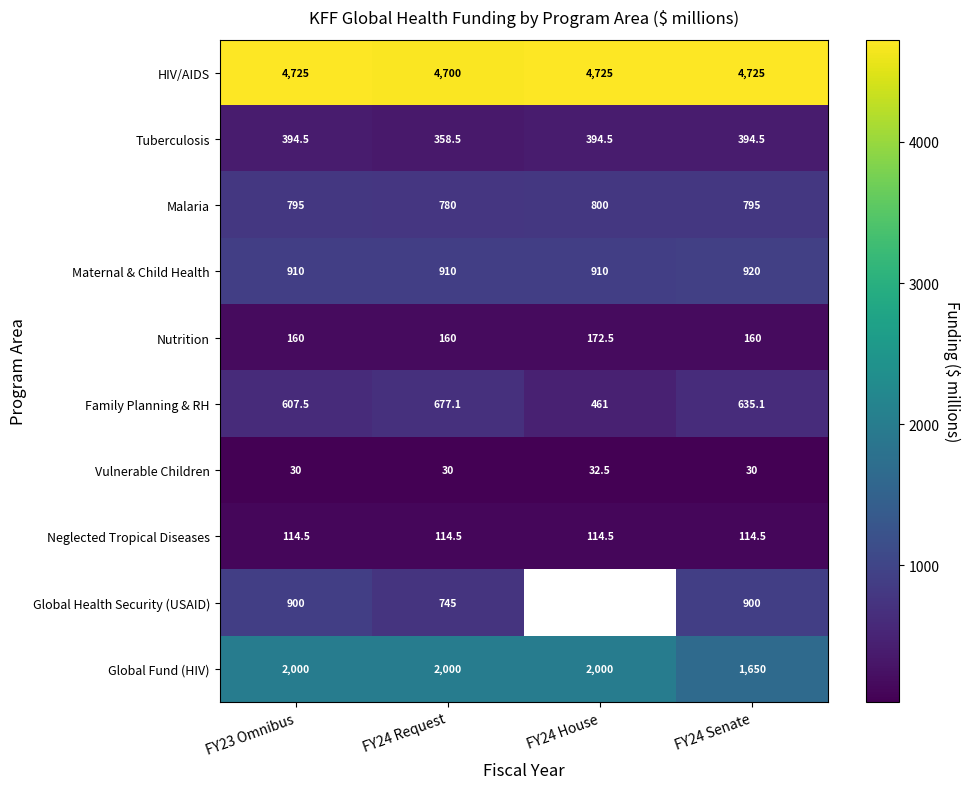

Is the value of Nutrition at FY24 Senate greater than the value of Malaria at FY23 Omnibus?

No